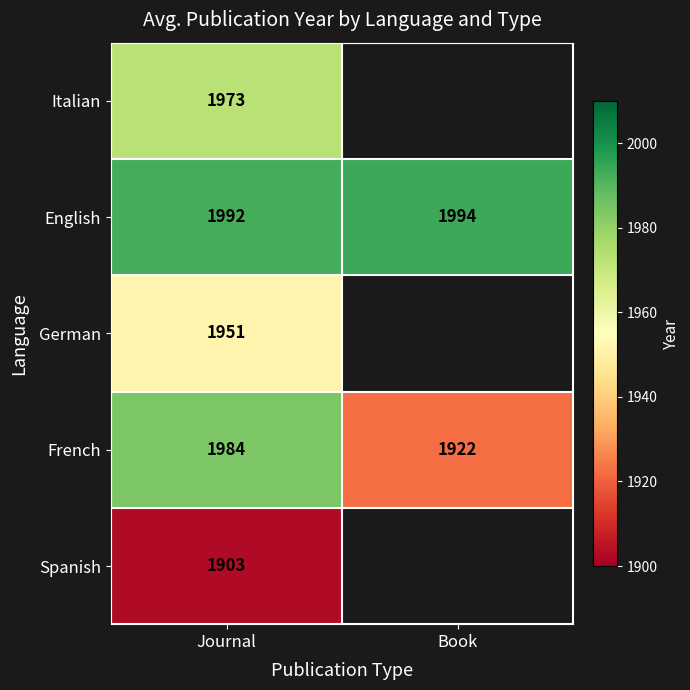

Between Journal and Book, which is larger?

Book